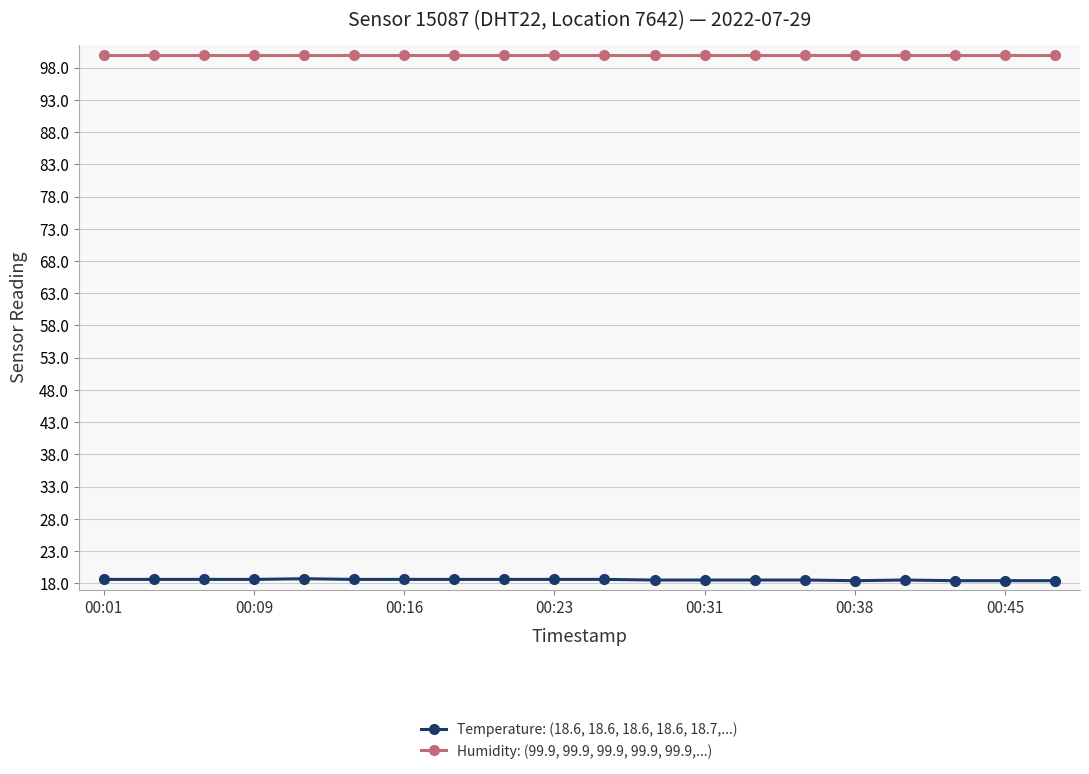

Which series has the largest range (max minus min)?

Temperature: (18.6, 18.6, 18.6, 18.6, 18.7,...)